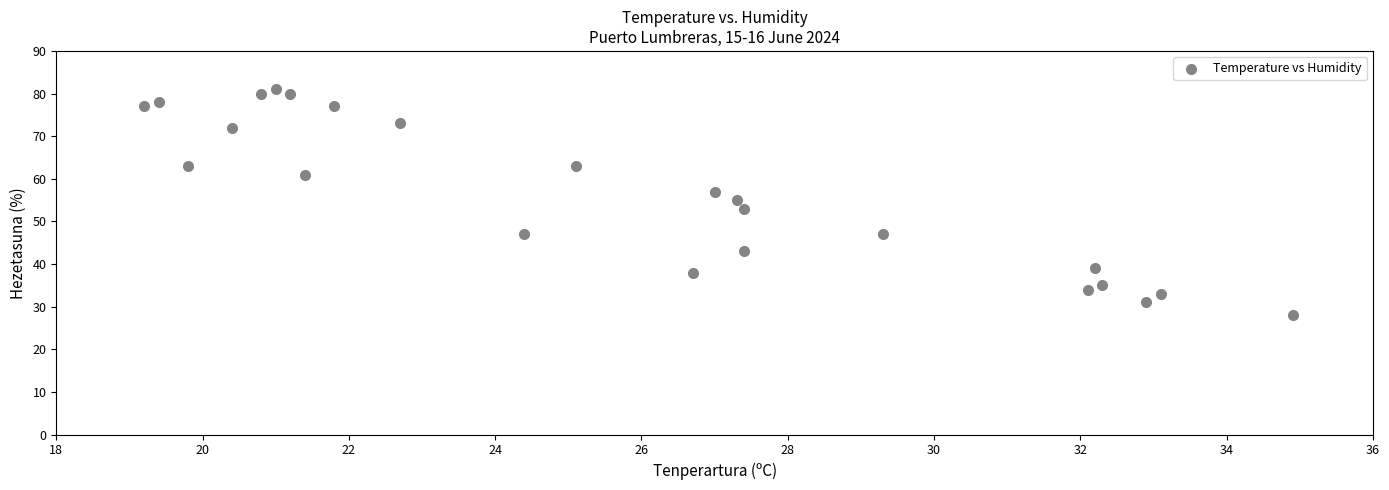

What is the range of Y values (max minus min)?

53